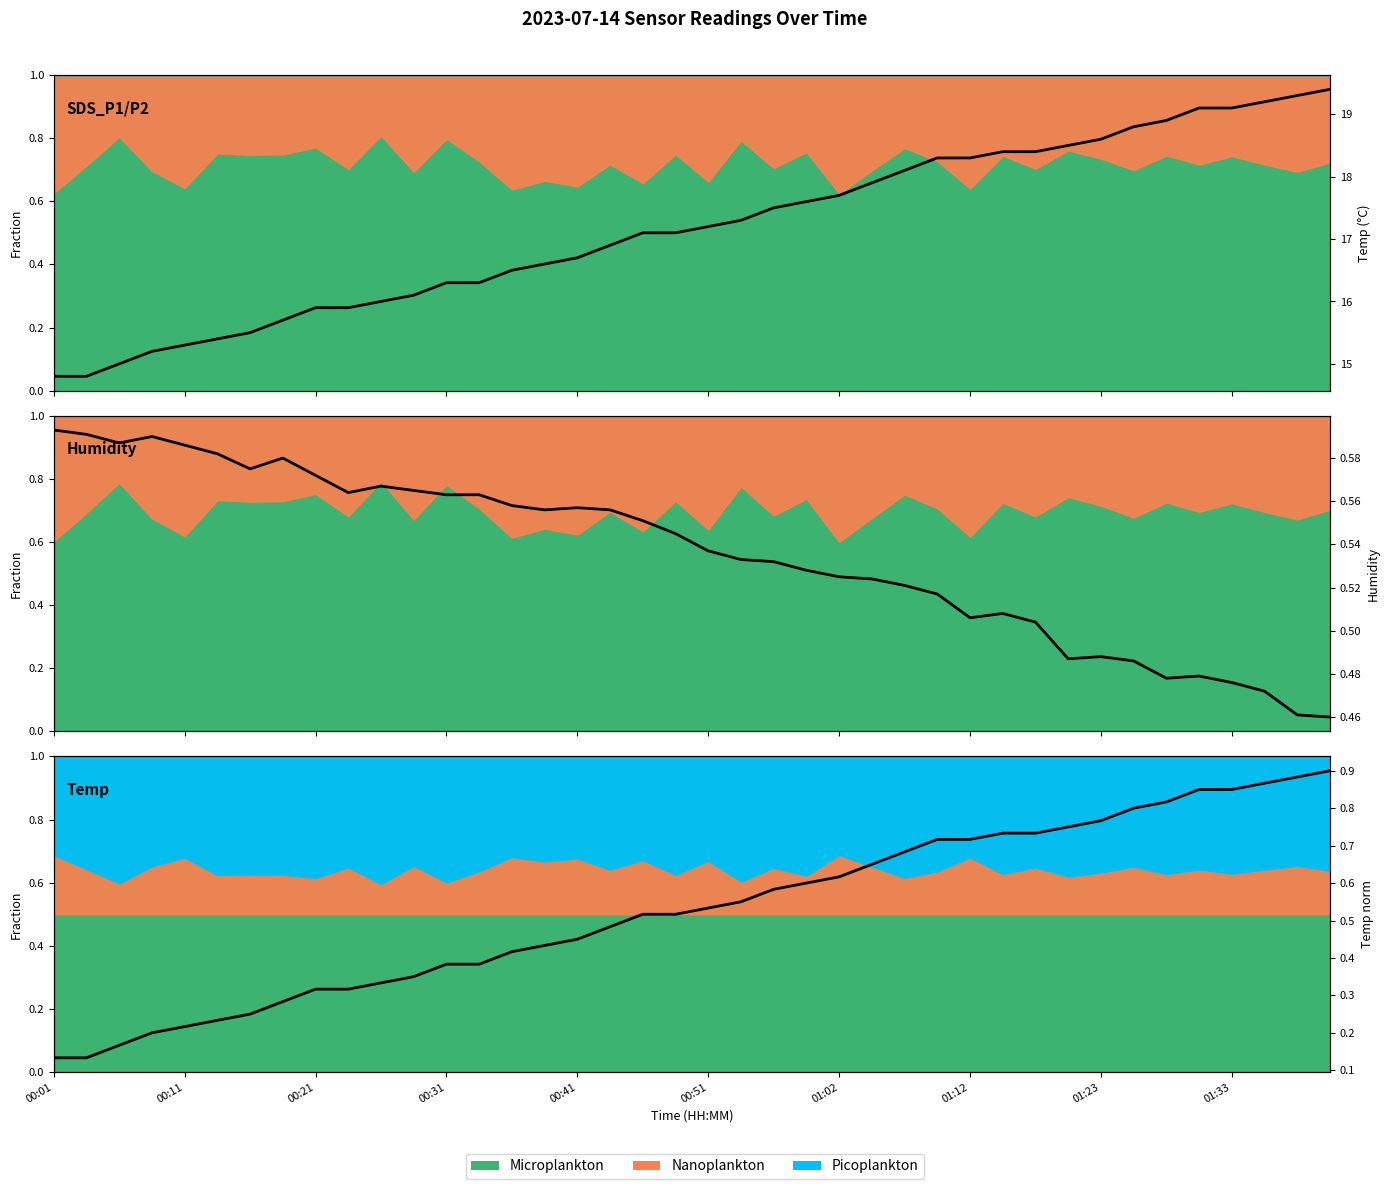

Which series has the largest total across all categories?

Temp (°C)